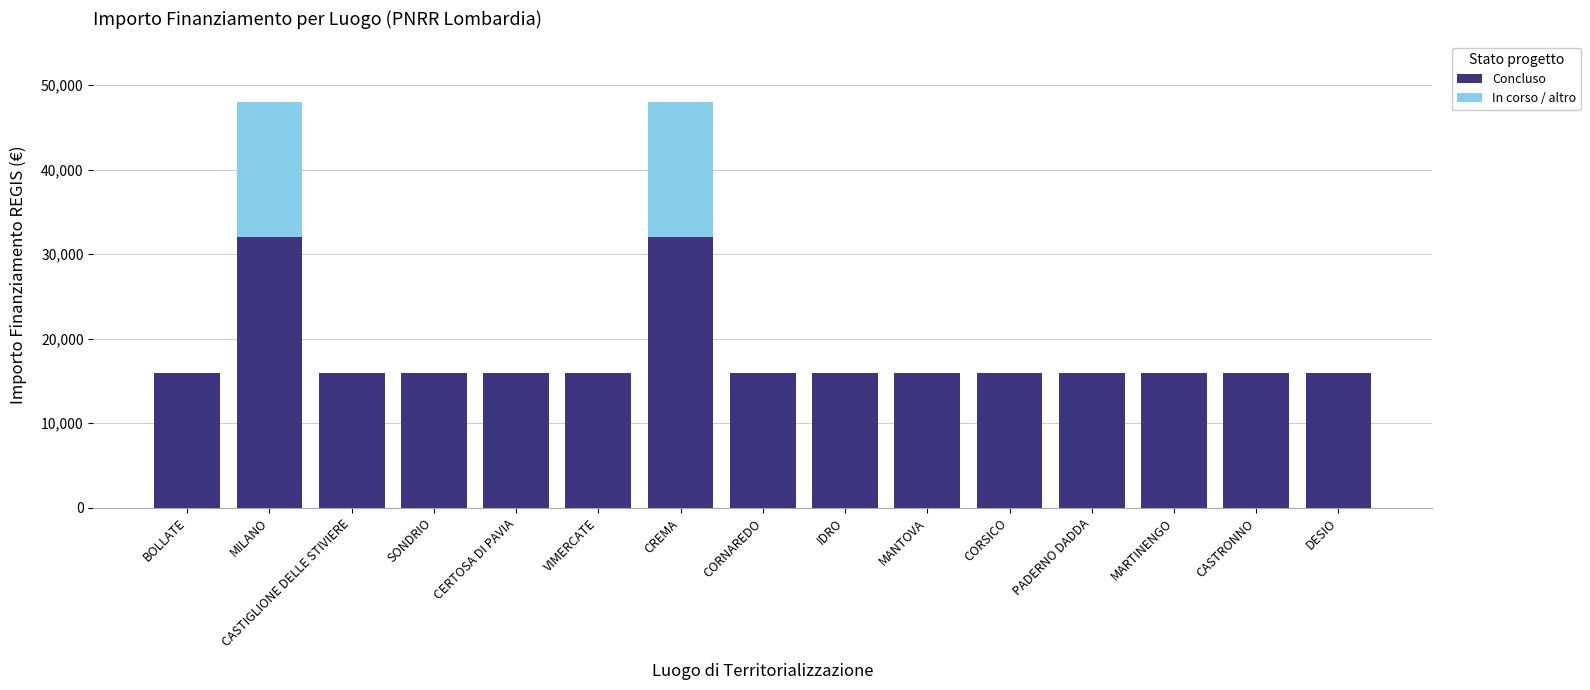

The value of Concluso at CASTRONNO is 4523. True or false?

False